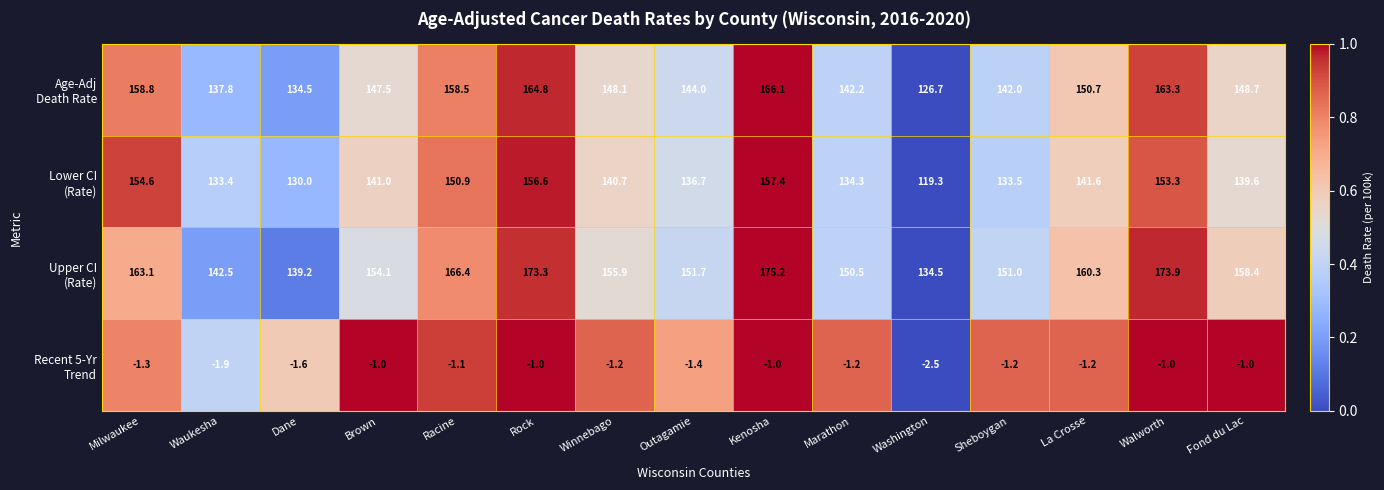

At which category is the sum across all series the highest?

Kenosha